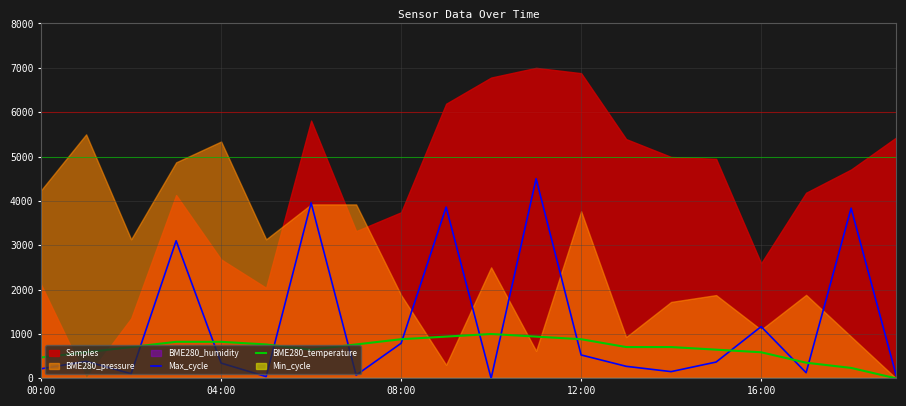

True or false: Max_cycle has a value of 7698.6 at 11.

False